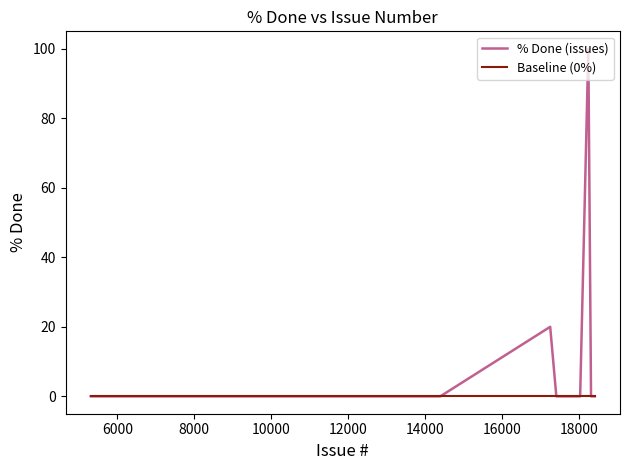

Which series has the widest spread of values?

% Done (issues)